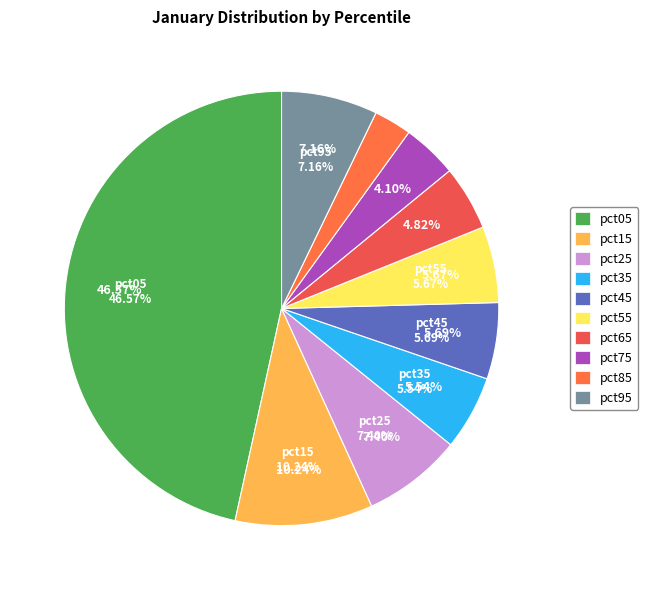

What is the total percentage of pct85 and pct55?

8.5%